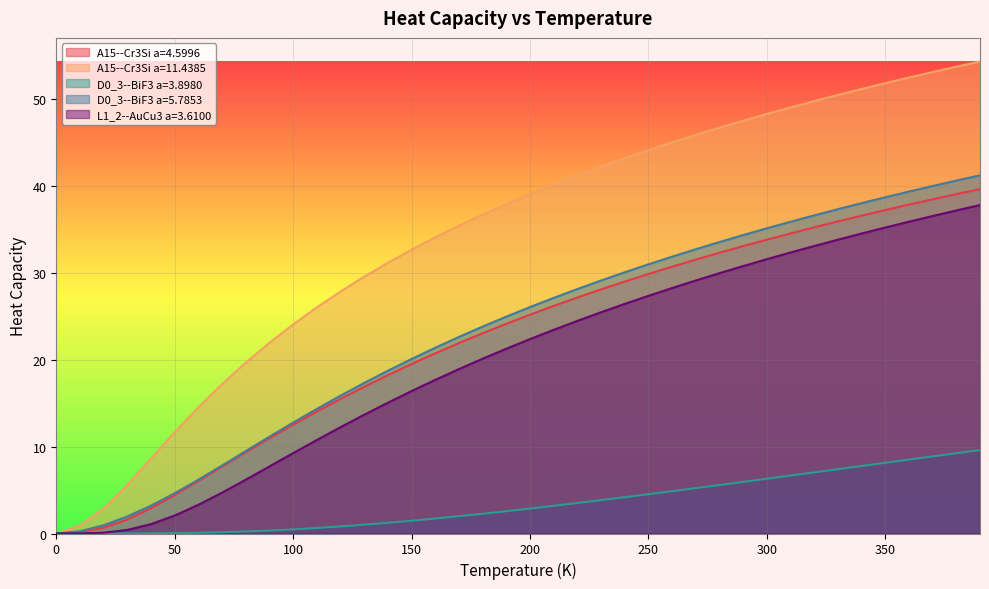

What is the difference between the maximum and second lowest values in the D0_3--BiF3 a=3.8980 series?

9.6